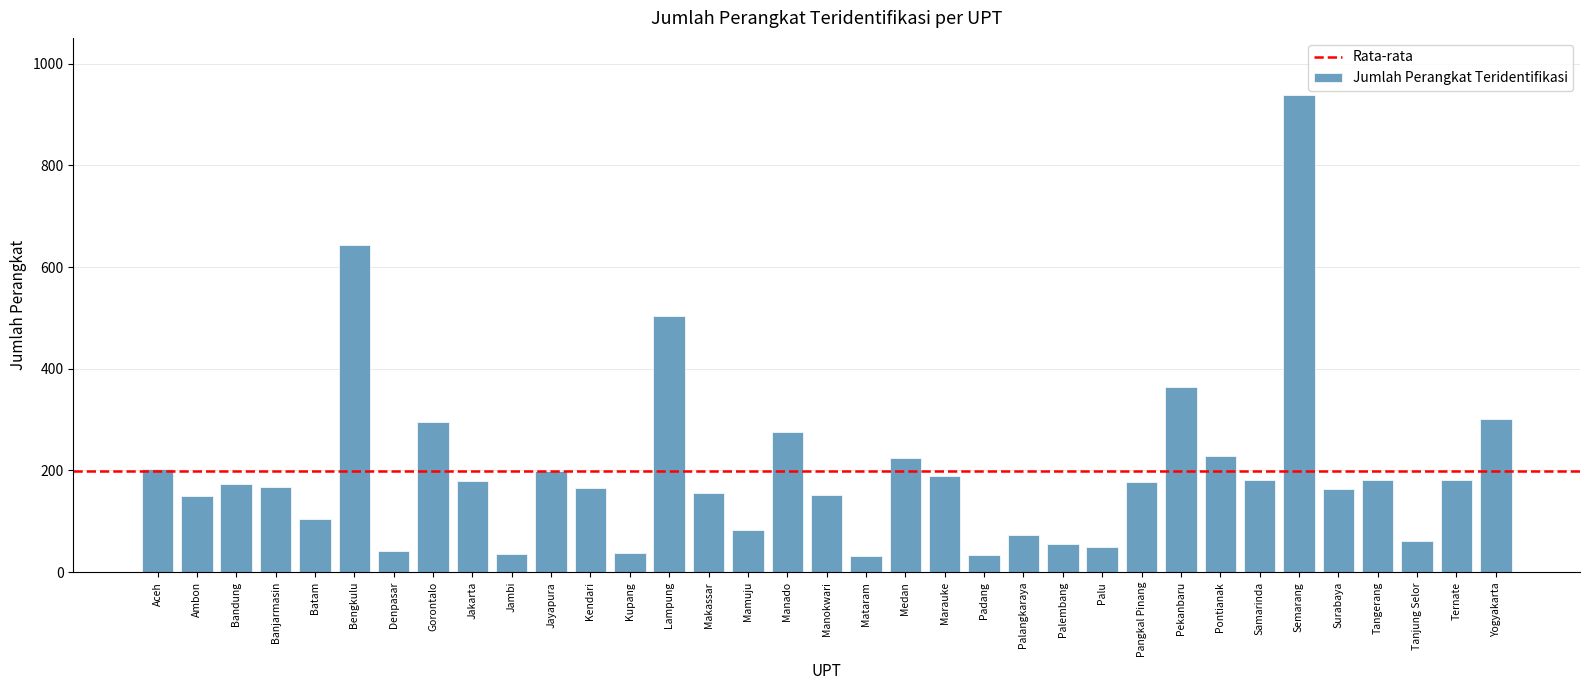

Which label corresponds to the largest value in the chart?

Semarang